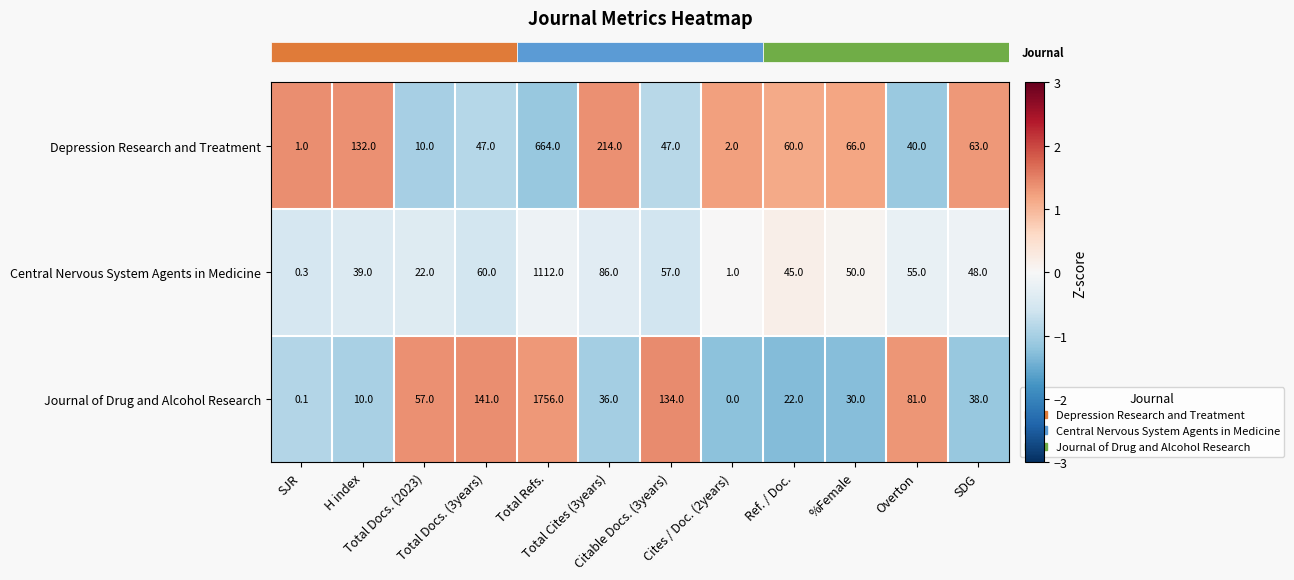

Which series has the largest total across all categories?

Journal of Drug and Alcohol Research